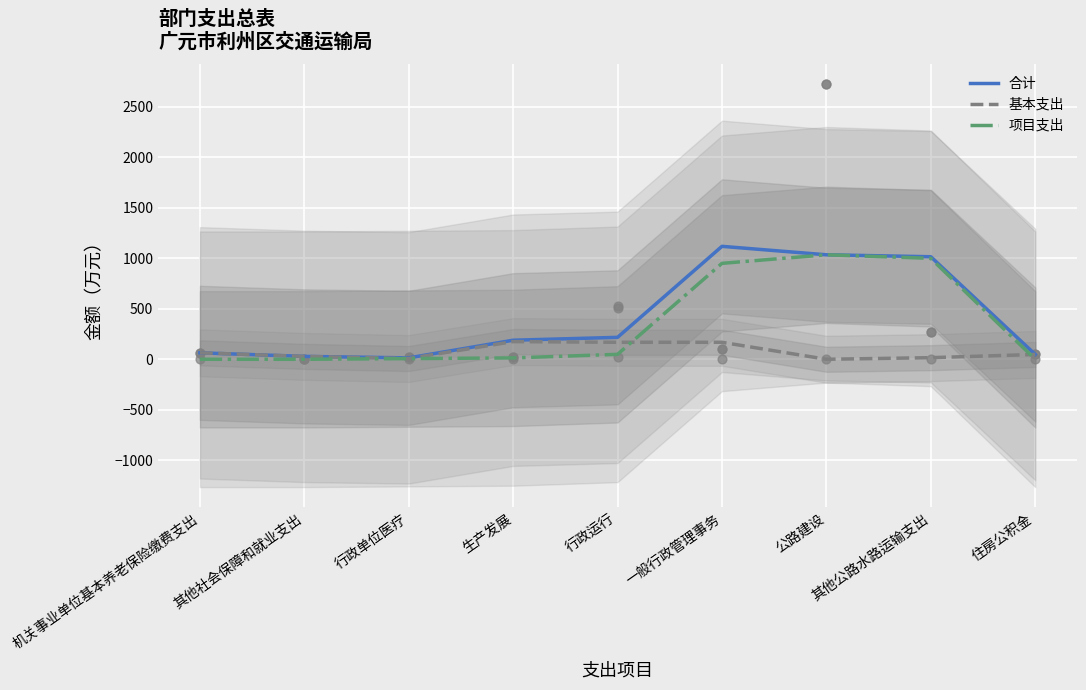

Which series contains the highest Y value?

合计